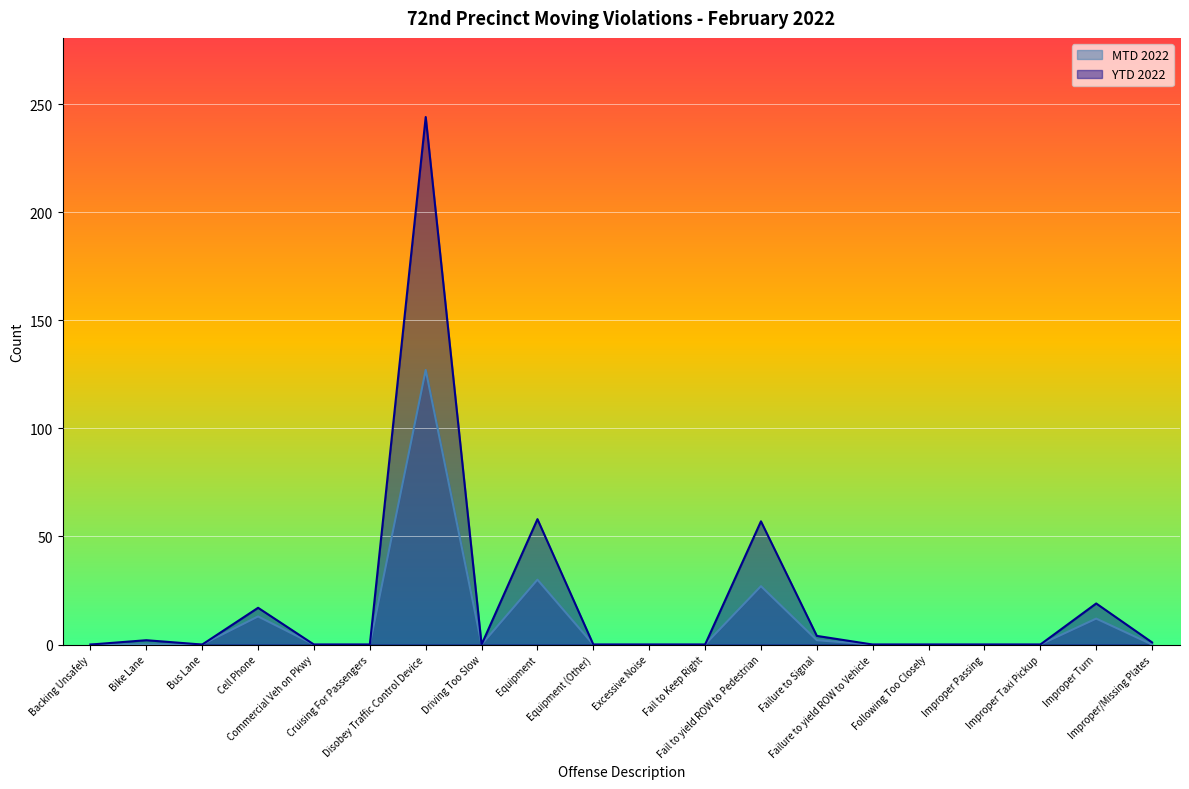

At which category does the chart reach its peak across all series?

Disobey Traffic Control Device